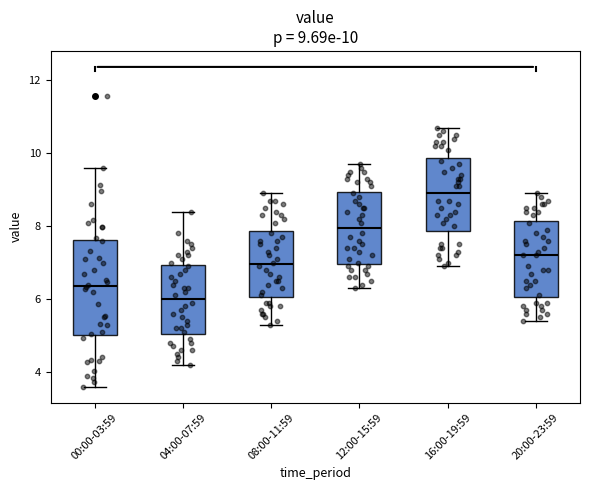

Comparing the boxes themselves (not the whiskers), which one is the tallest?

00:00-03:59